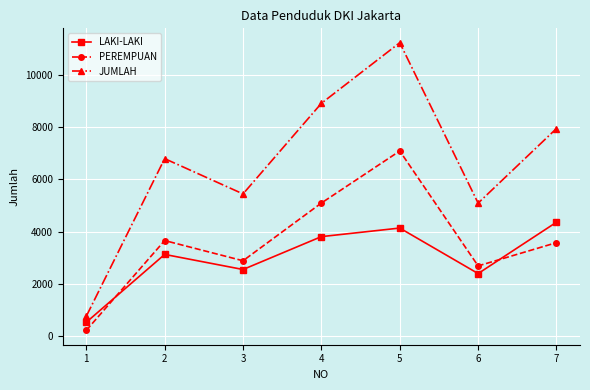

At which category is the sum across all series the highest?

5